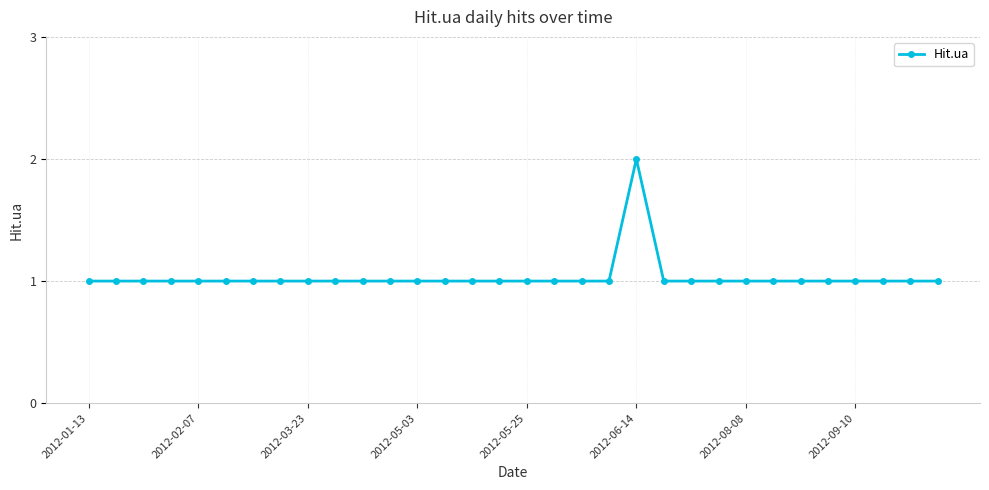

What is the sum of all values?

33